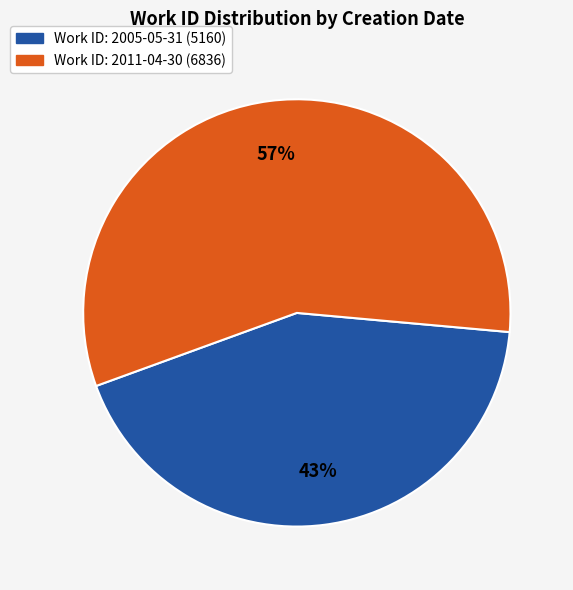

To the nearest percent, what is the difference between the largest and smallest slice percentages?

14%